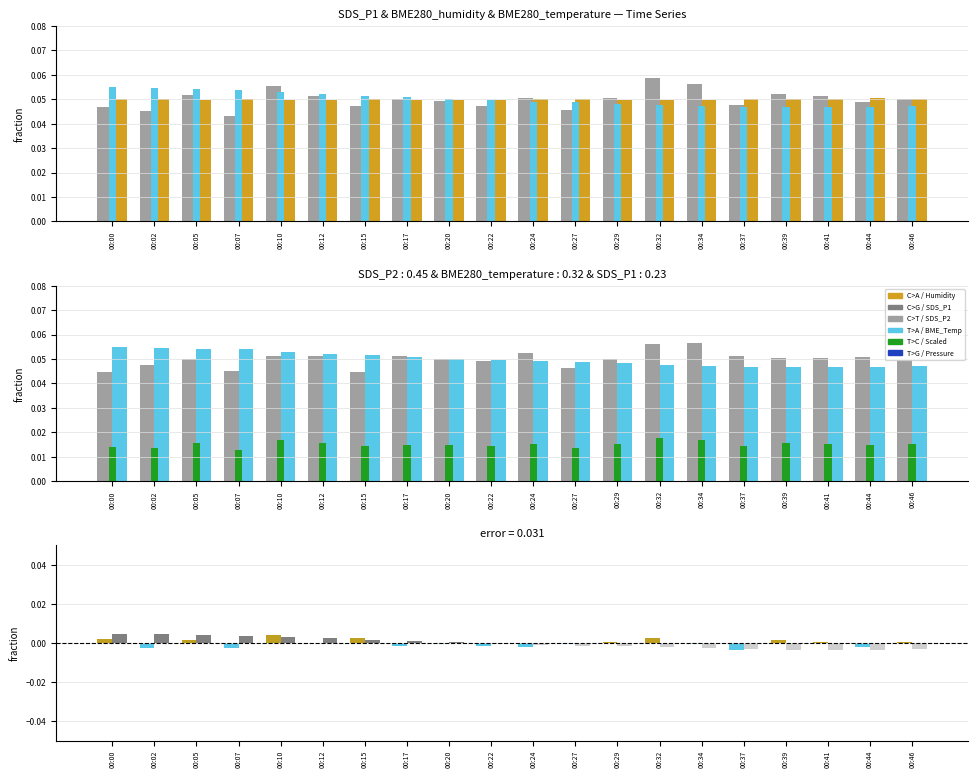

At 00:41, list the series in order from smallest to largest.

BME280_temperature, BME280_humidity, SDS_P2, SDS_P1